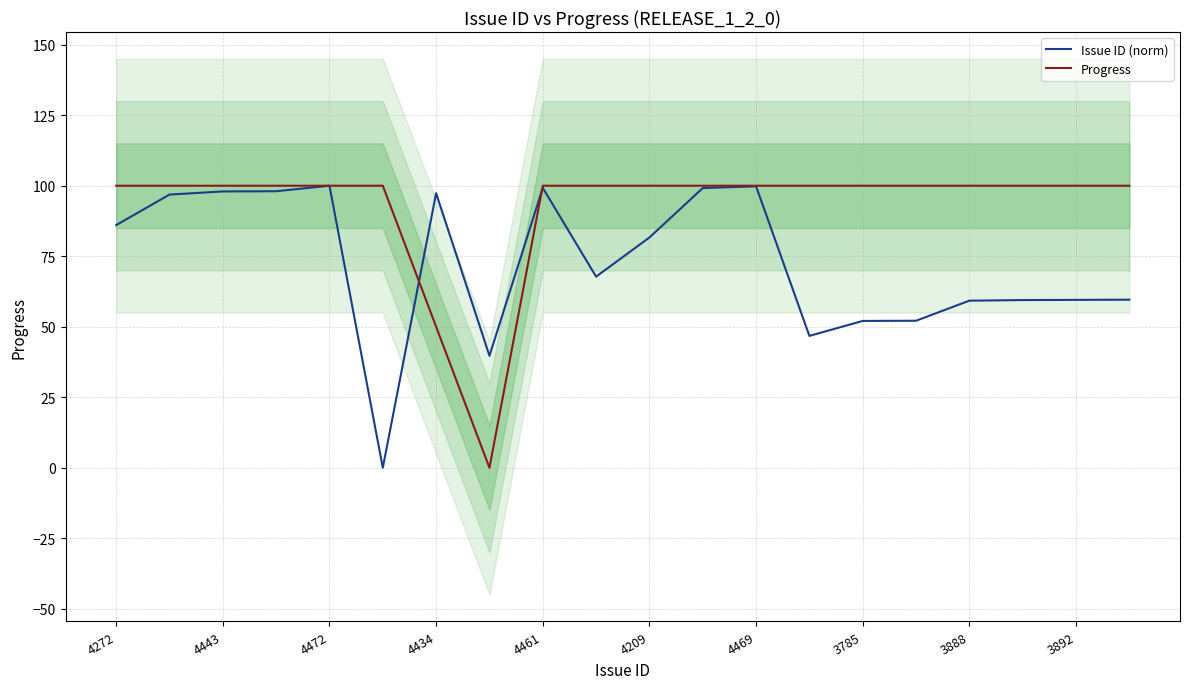

True or false: Progress has a value of 24.1 at 4272.

False